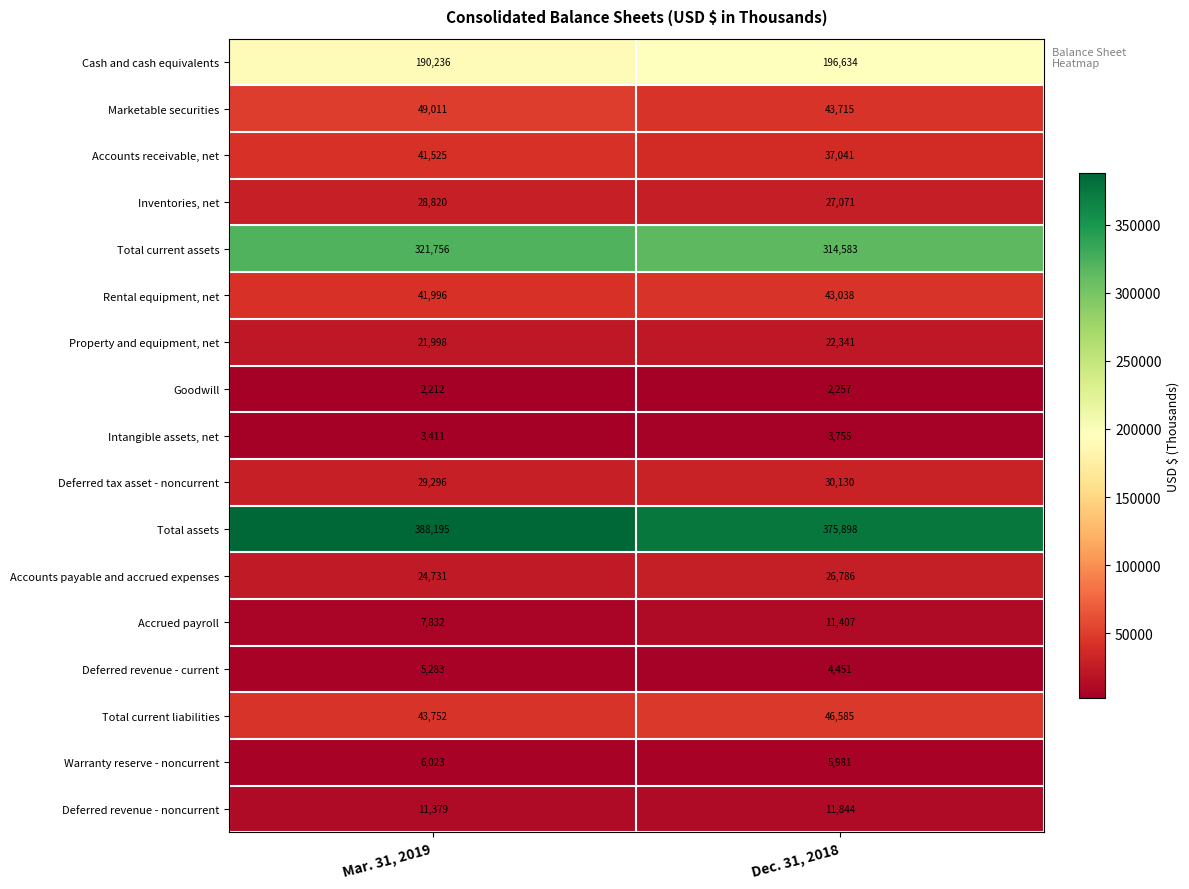

How many series are shown in this chart?

17